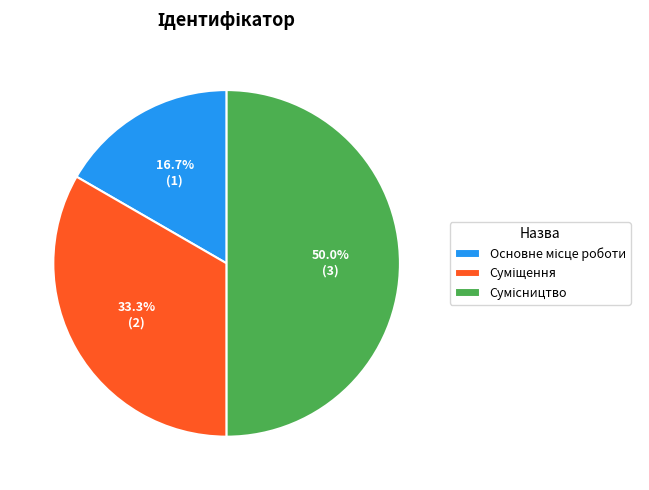

Count the number of slices in the pie.

3